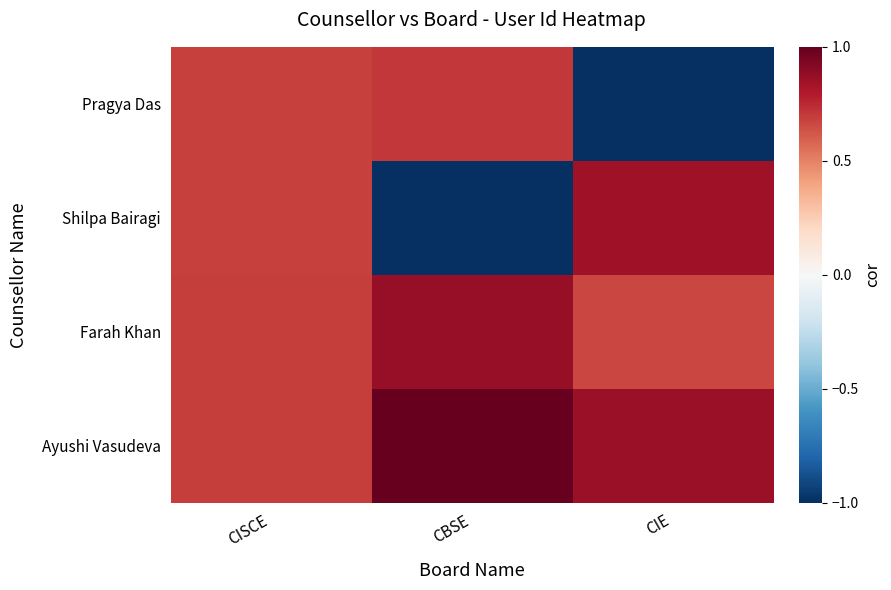

Rank the series at CIE from lowest to highest value.

Pragya Das, Farah Khan, Shilpa Bairagi, Ayushi Vasudeva